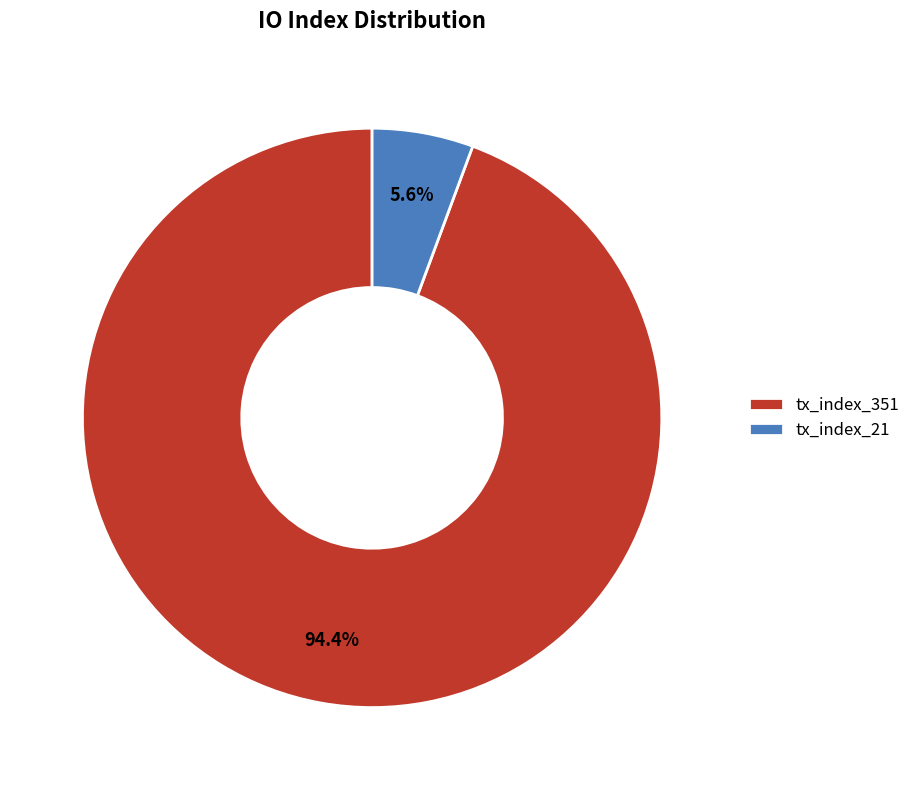

Is there any slice that represents more than half of the pie?

Yes